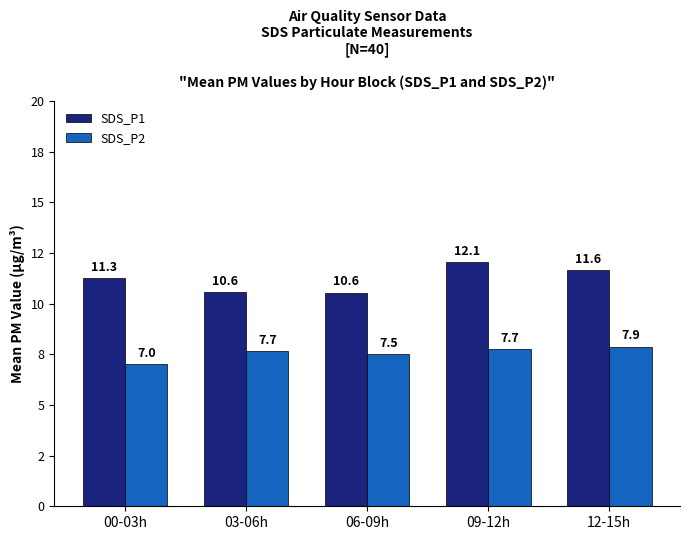

List the series in order of their overall mean, lowest first.

SDS_P2, SDS_P1